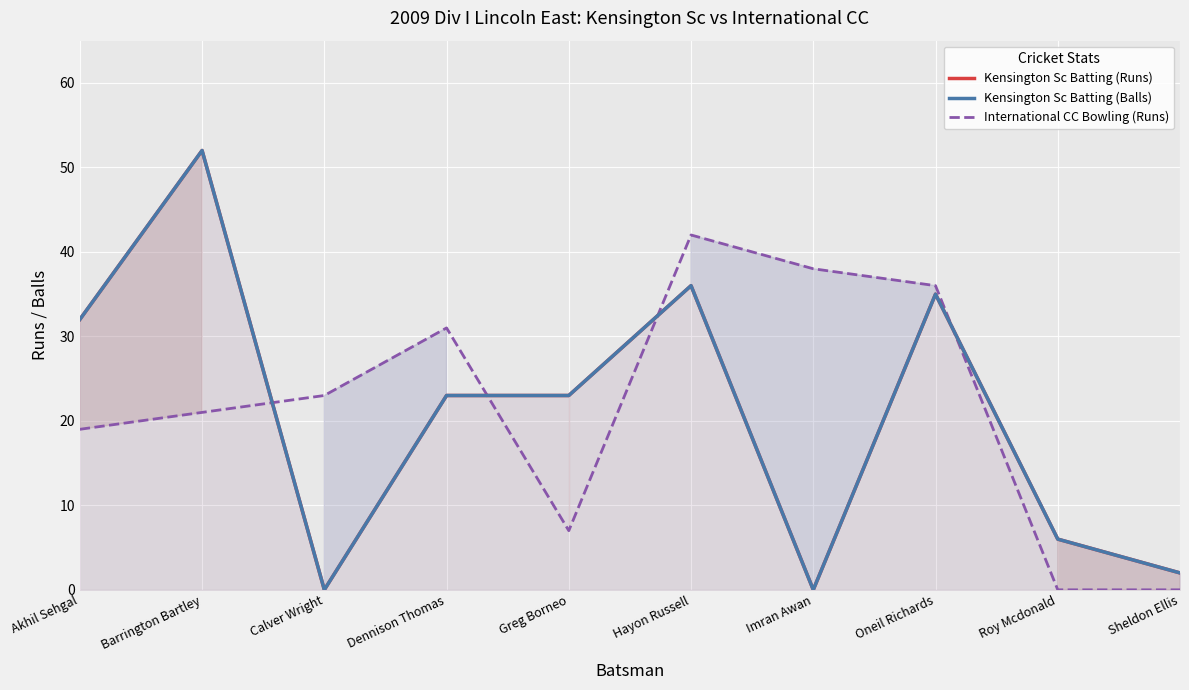

Between Calver Wright and Dennison Thomas, which series saw the biggest shift?

Kensington Sc Batting (Runs)